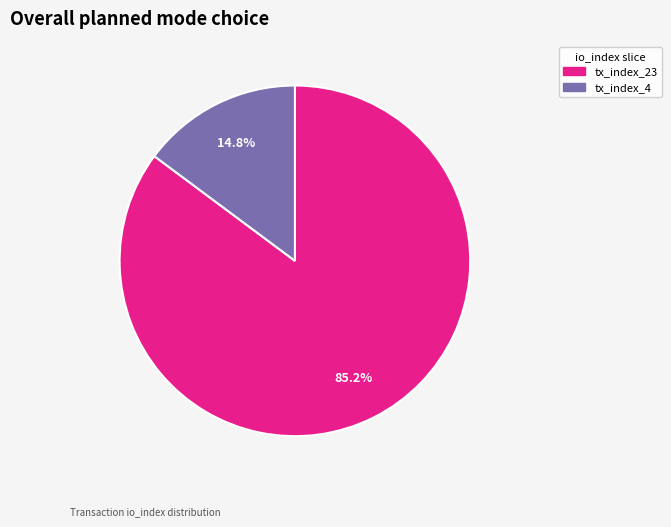

To the nearest percent, what is the difference between the tx_index_4 and tx_index_23 slice percentages?

70%